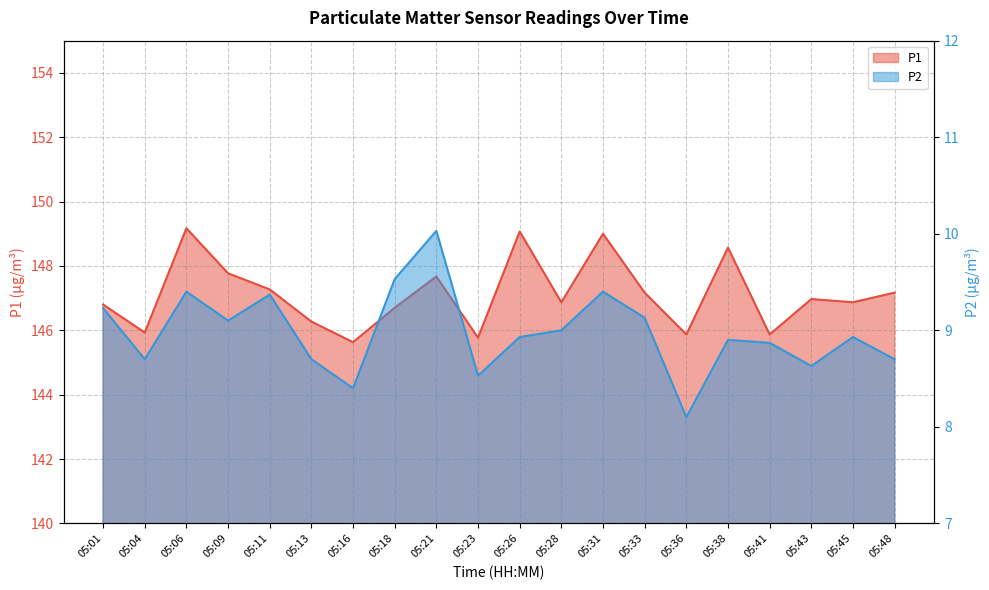

Which series has the largest range (max minus min)?

P1